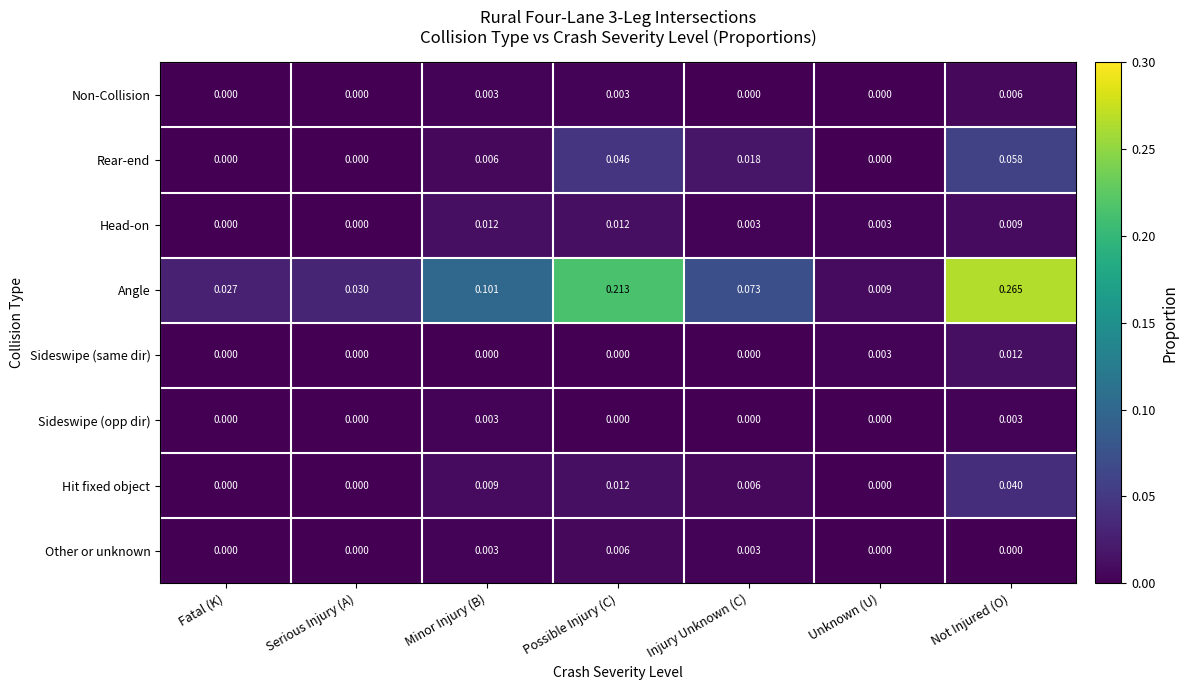

How many series are shown in this chart?

8